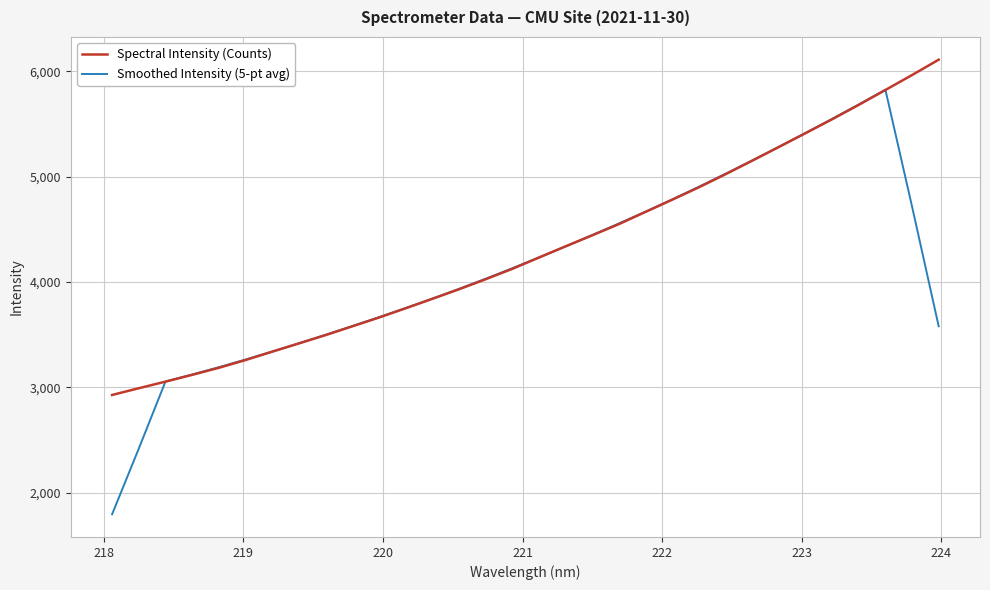

What is the smallest value displayed?

1793.8